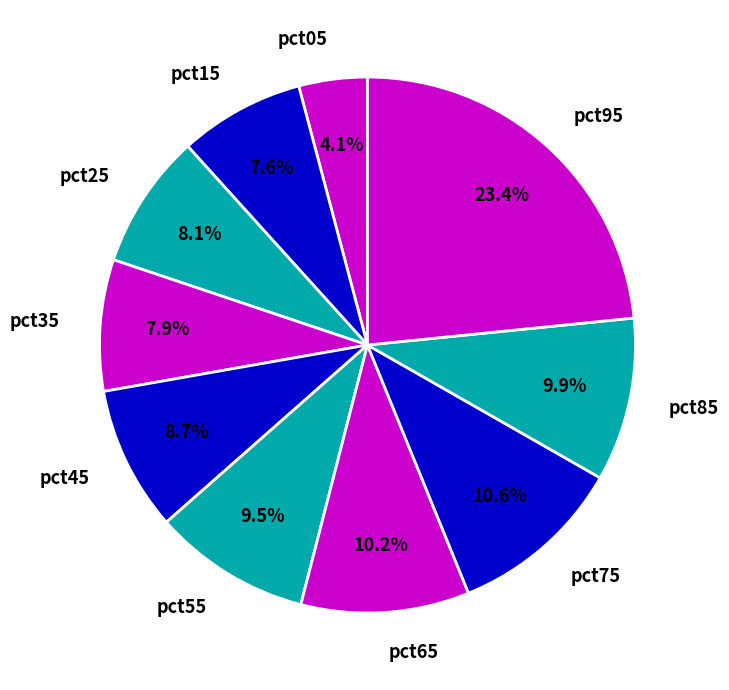

Is there any slice that represents more than half of the pie?

No